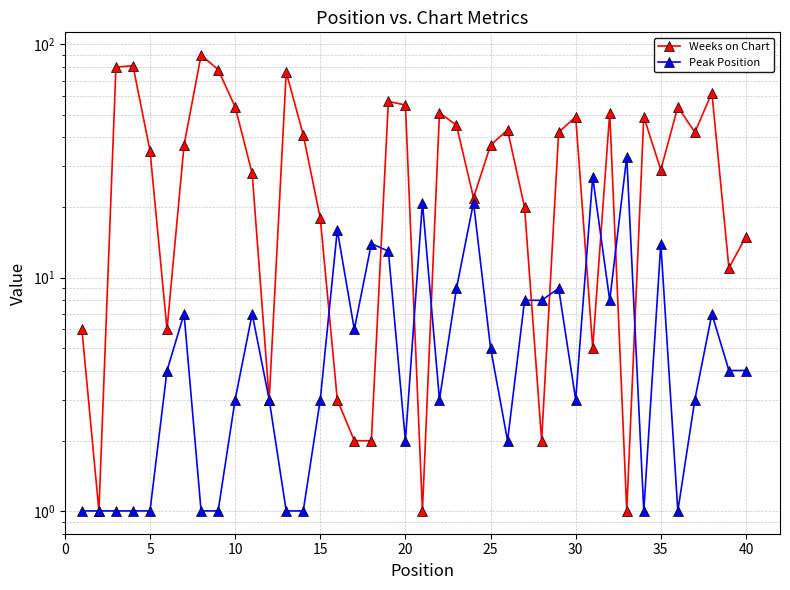

What is the value of the Weeks on Chart point at the 32nd from the left?

51